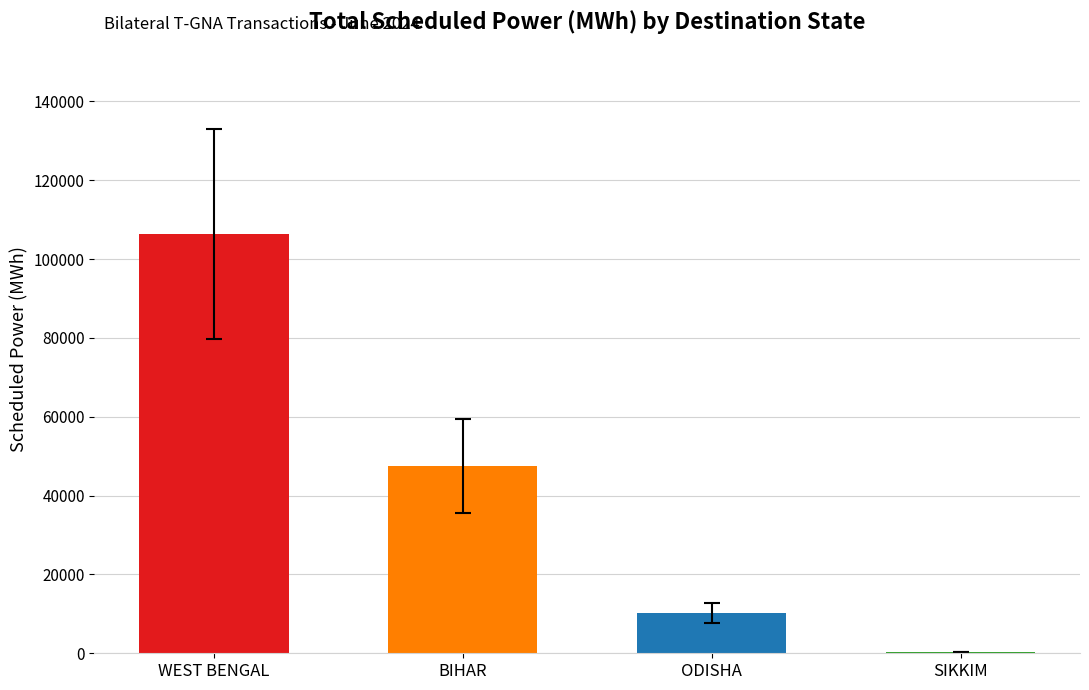

The value at SIKKIM is 332.4. True or false?

True